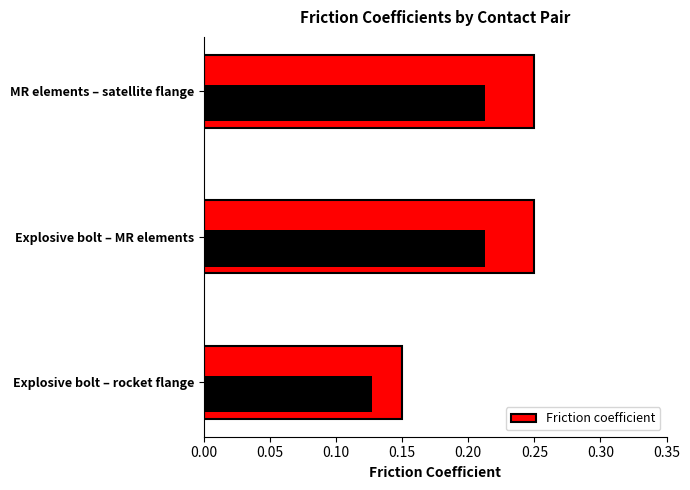

Is it true that the value at 0.00 is 0.2?

False